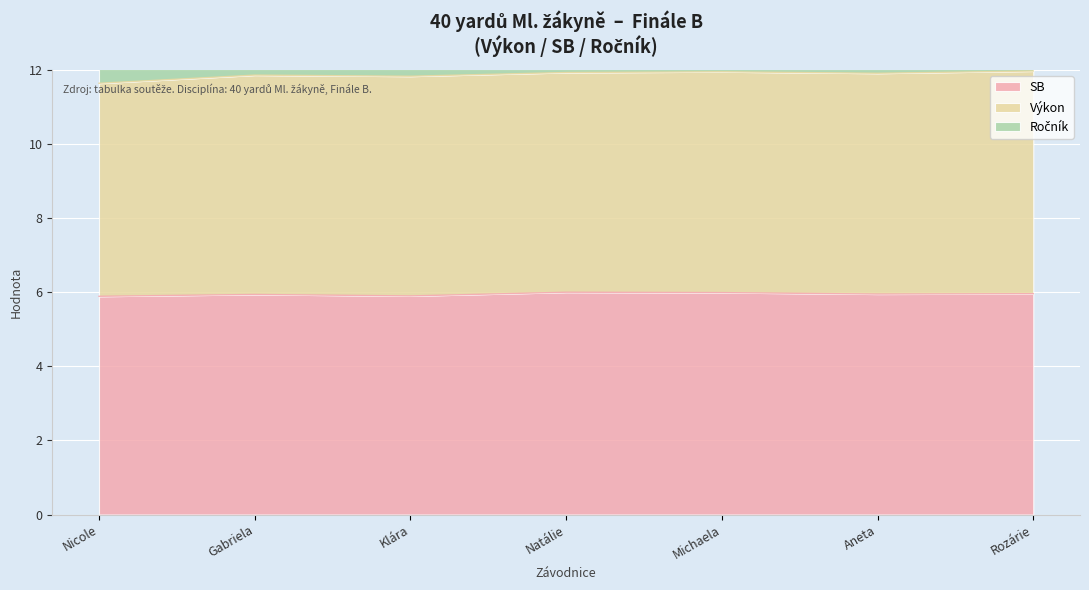

Is it true that SB equals 8.0 at Nicole?

False